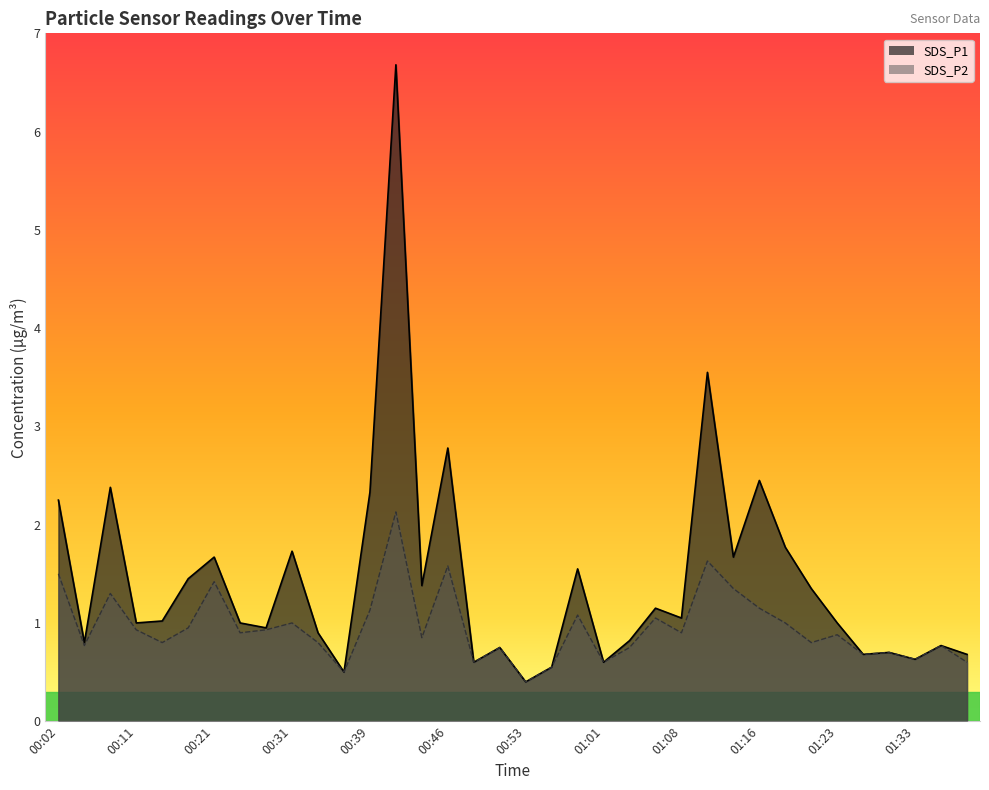

Between 00:51 and 00:16, which is larger?

00:16